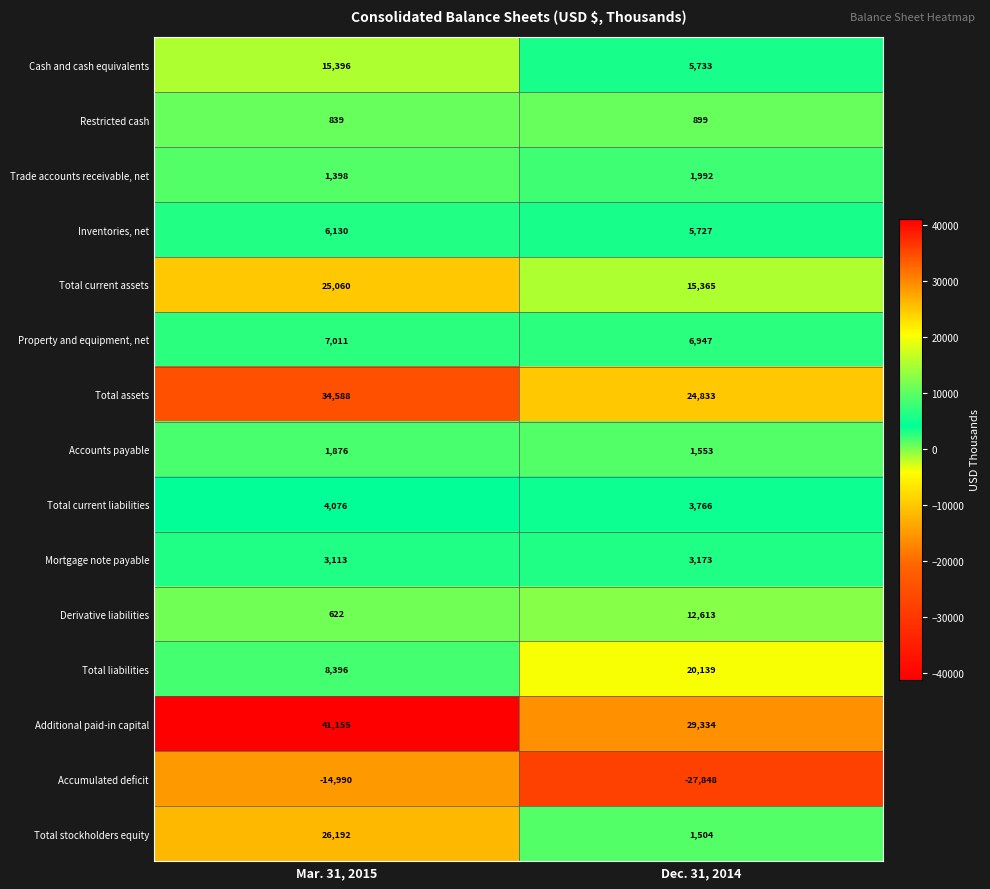

The Restricted cash series shows 899 at Dec. 31, 2014. True or false?

True